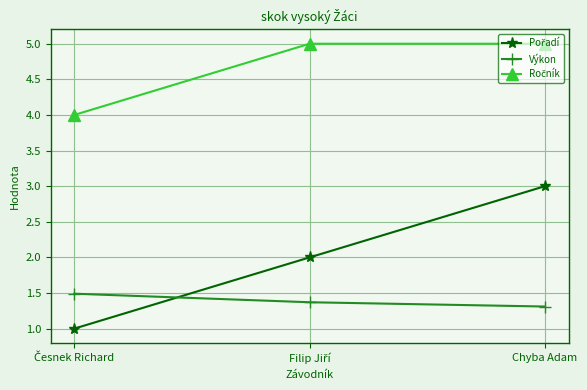

What is the average value of the Výkon series?

1.4